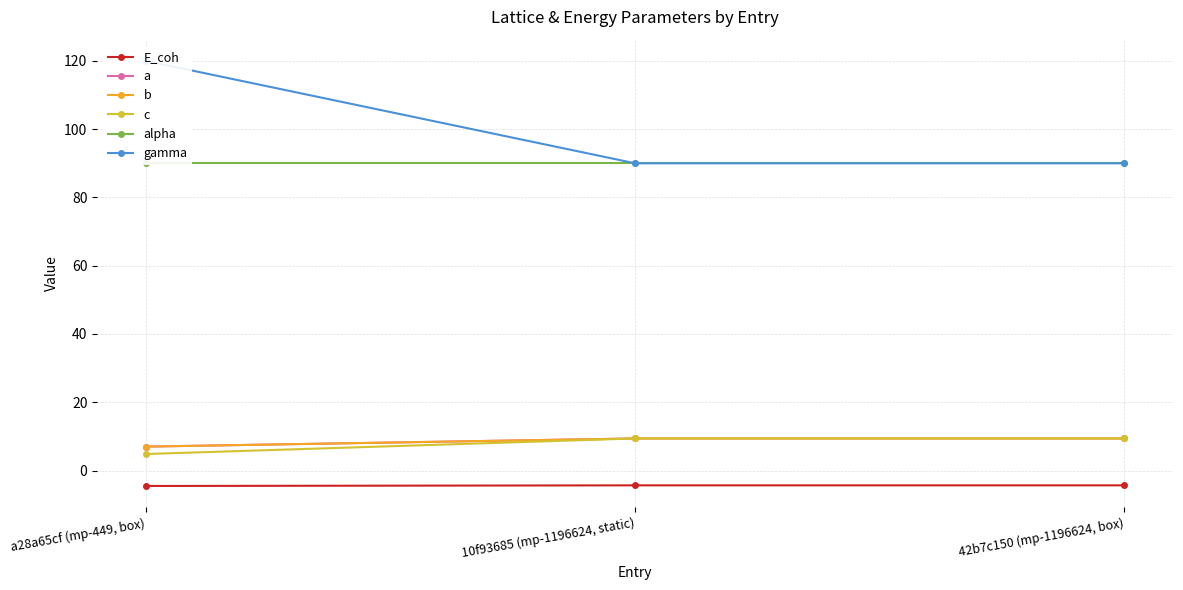

Which series changed the most between 10f93685 (mp-1196624, static) and 42b7c150 (mp-1196624, box)?

a